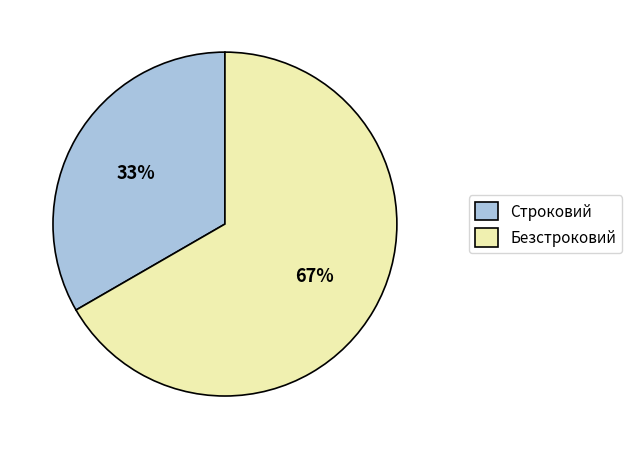

To the nearest percent, what percentage of the pie is Строковий?

33%